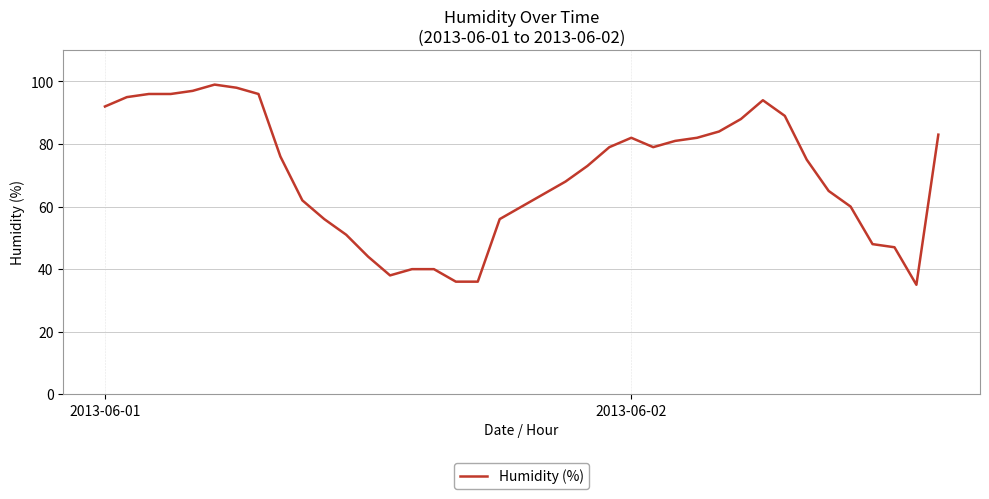

What is the difference between the maximum and minimum values?

64